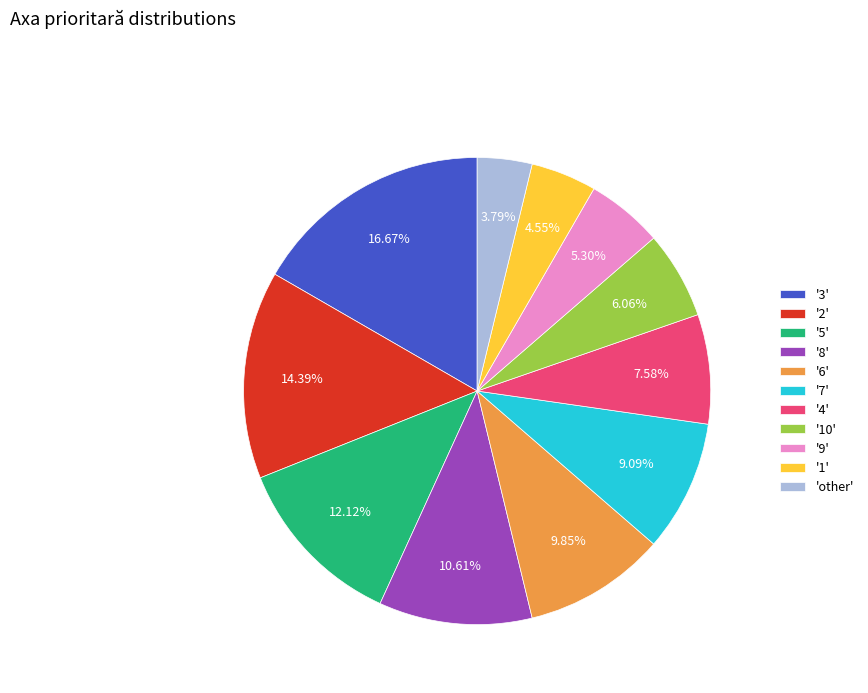

Rank the categories by value from highest to lowest.

'3', '2', '5', '8', '6', '7', '4', '10', '9', '1', 'other'